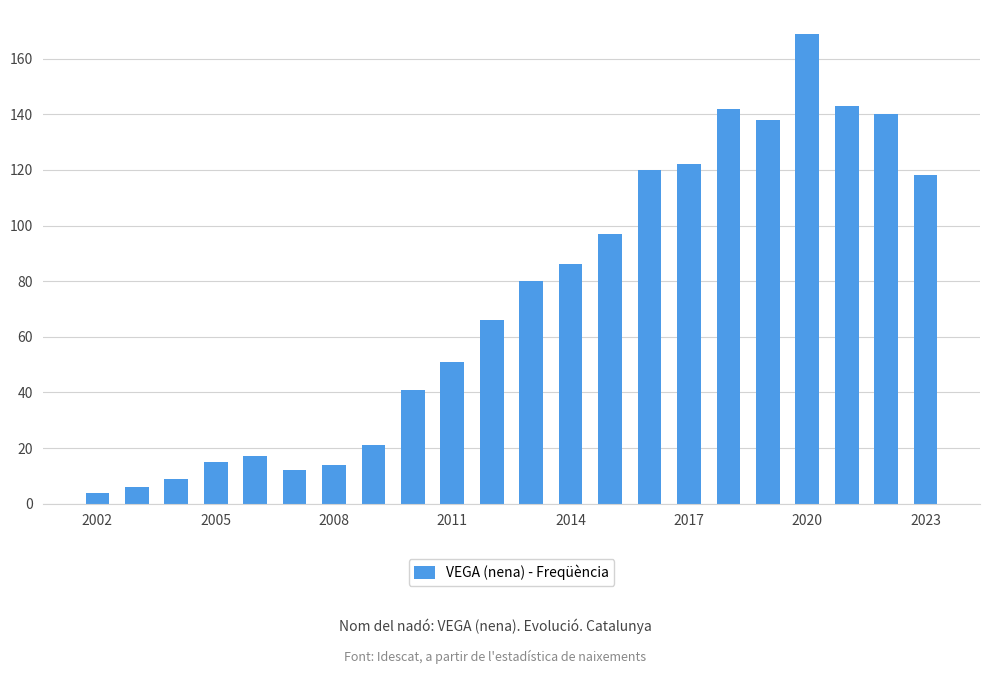

How many values are below 80?

11